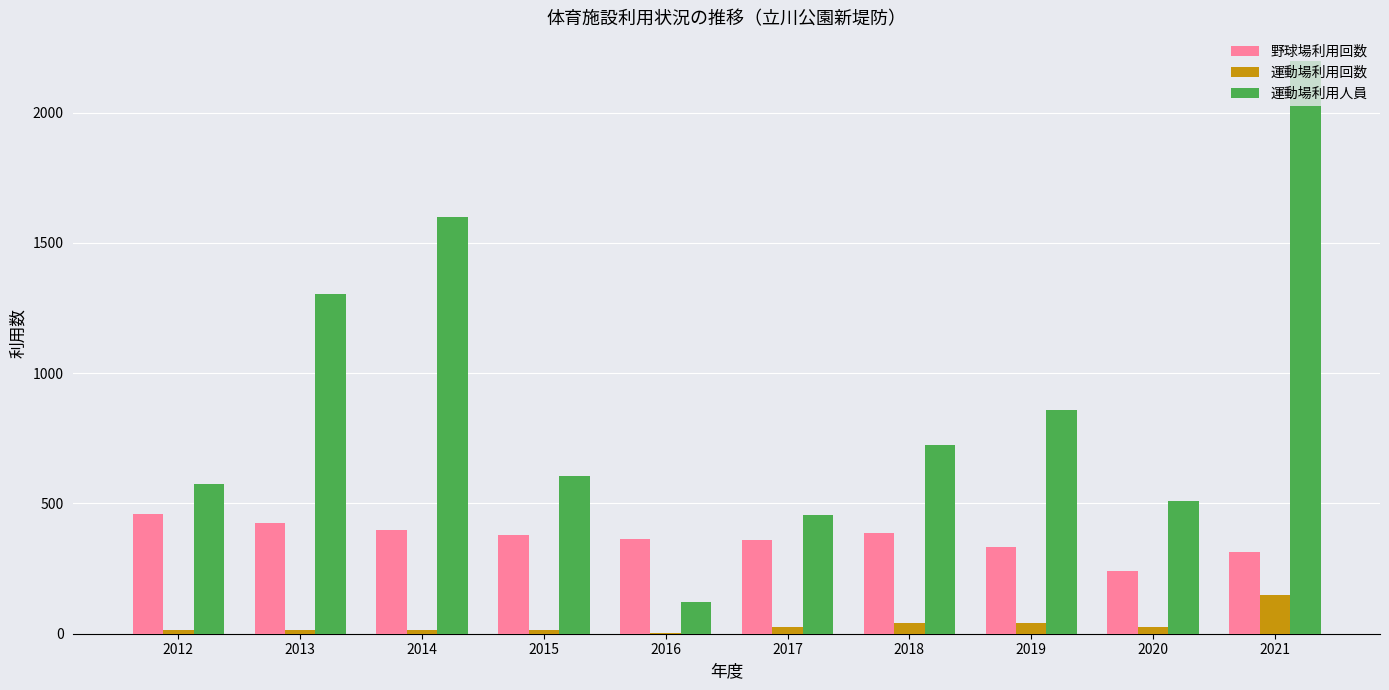

The 野球場利用回数 series shows 359 at 2017. True or false?

True